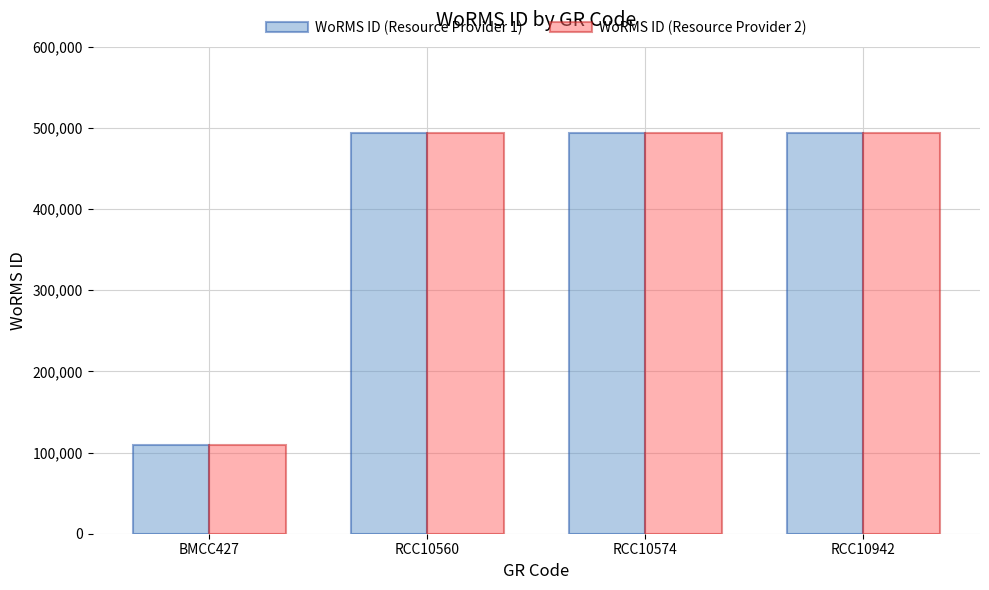

What position from the right is RCC10574?

2